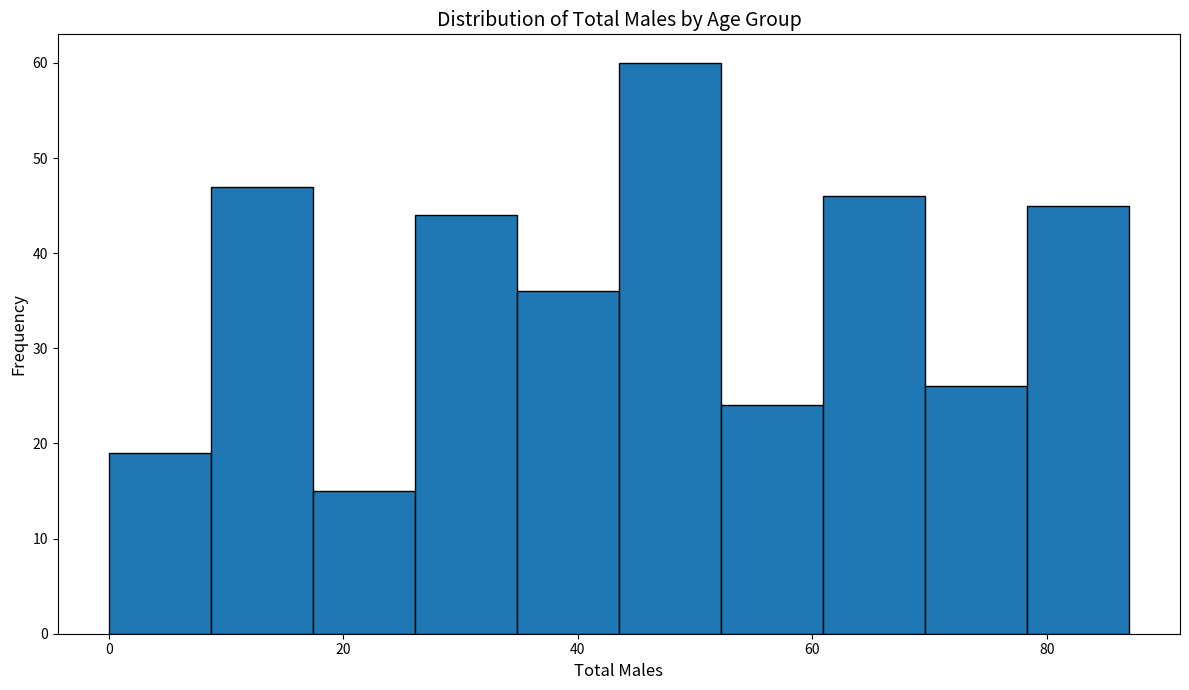

Over which range of the x-axis is the bar tallest?

44 to 52